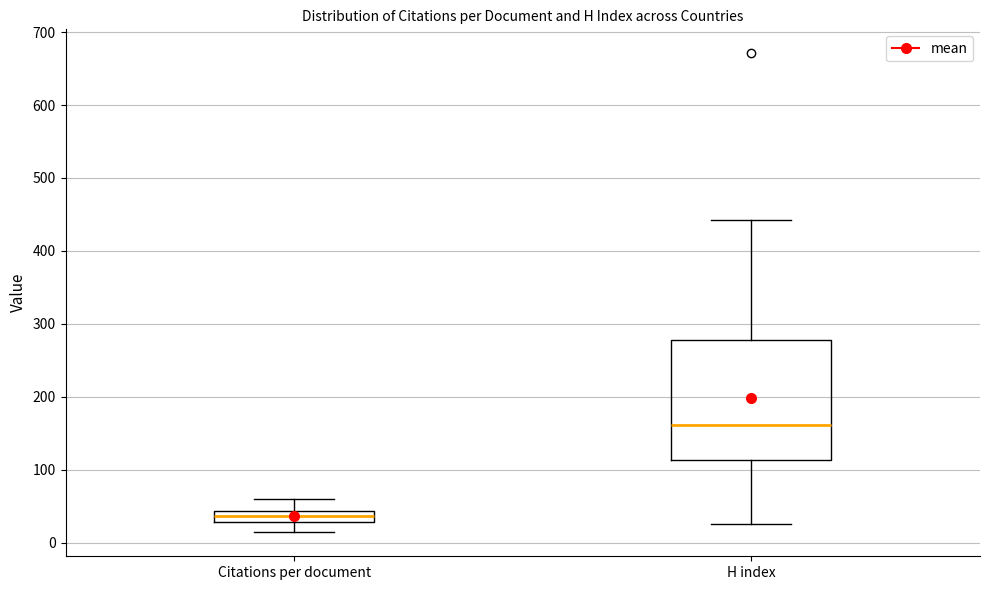

Where does the lower whisker of the box for H index end on the y-axis? The values are not printed on the chart, so give them approximately, as read against the axis.

30